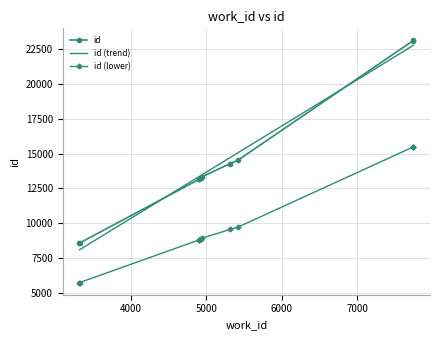

At which label does the data first exceed 13340?

5318